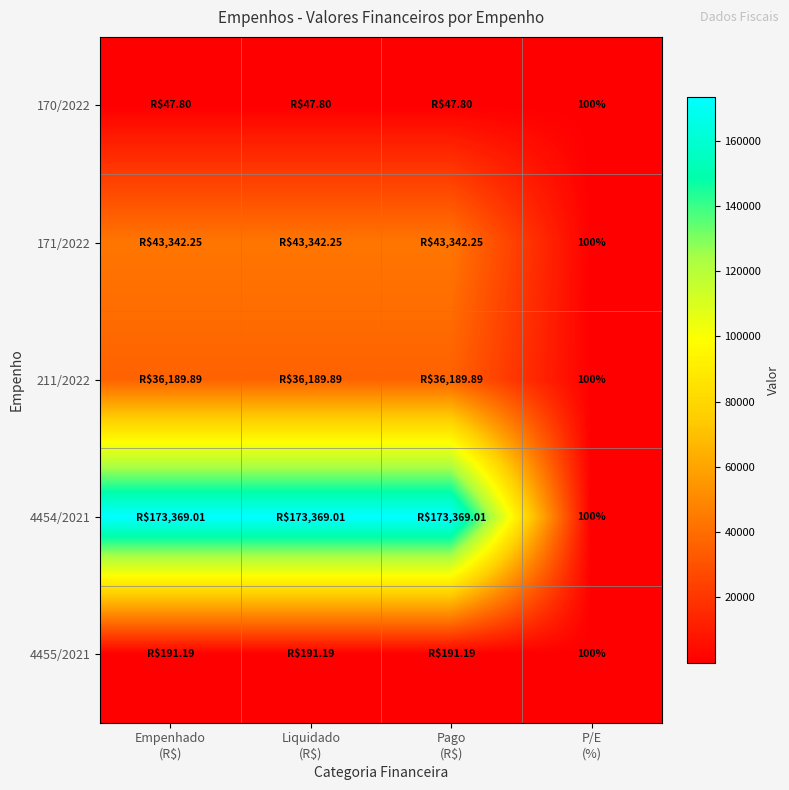

What is the average value of the 170/2022 series?

60.8